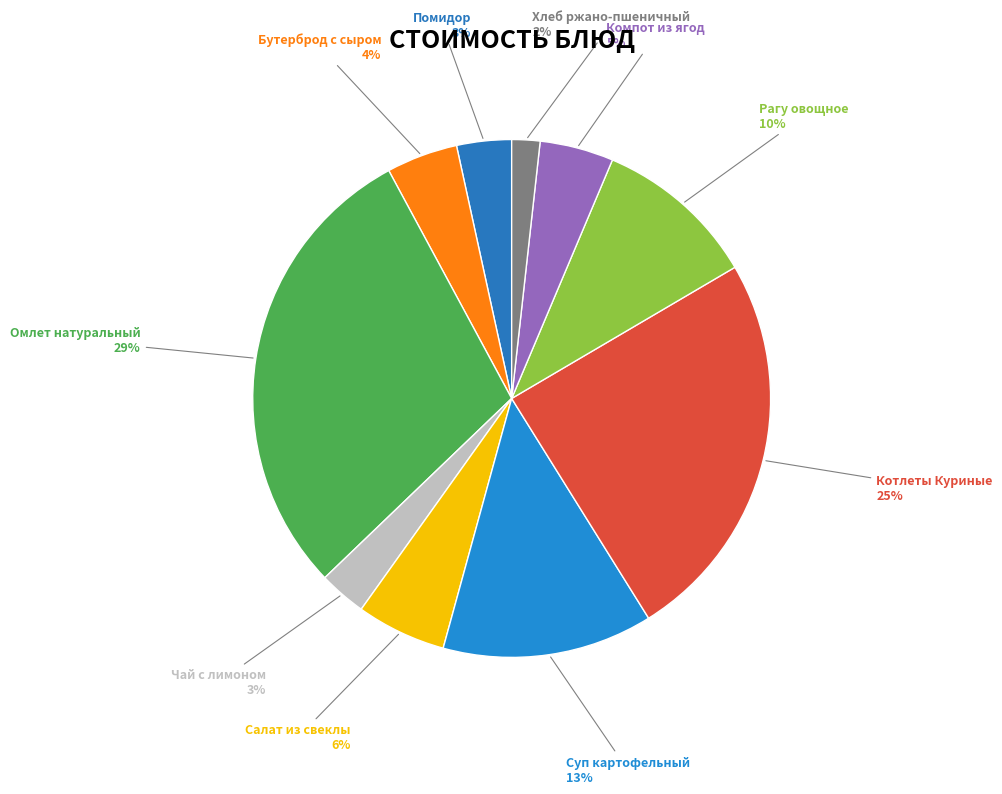

Rank the categories by value from lowest to highest.

Хлеб ржано-пшеничный, Чай с лимоном, Помидор, Бутерброд с сыром, Компот из ягод, Салат из свеклы, Рагу овощное, Суп картофельный, Котлеты Куриные, Омлет натуральный